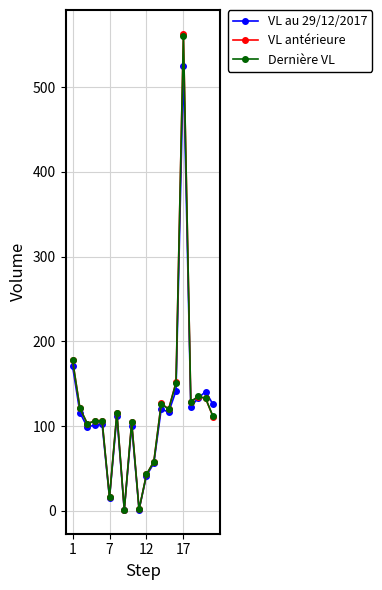

What is the value of the Dernière VL point at the 18th from the left?

135.0